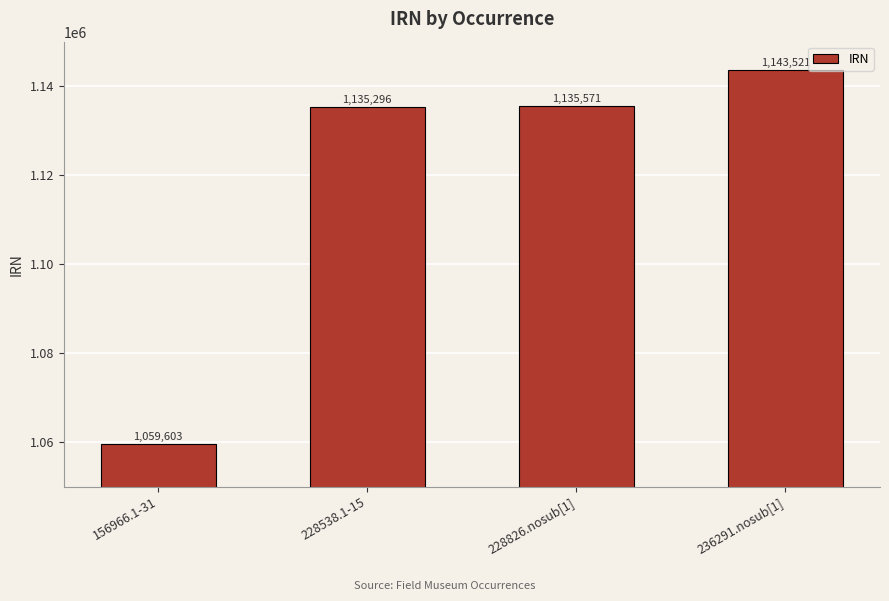

Are the bars horizontal?

No